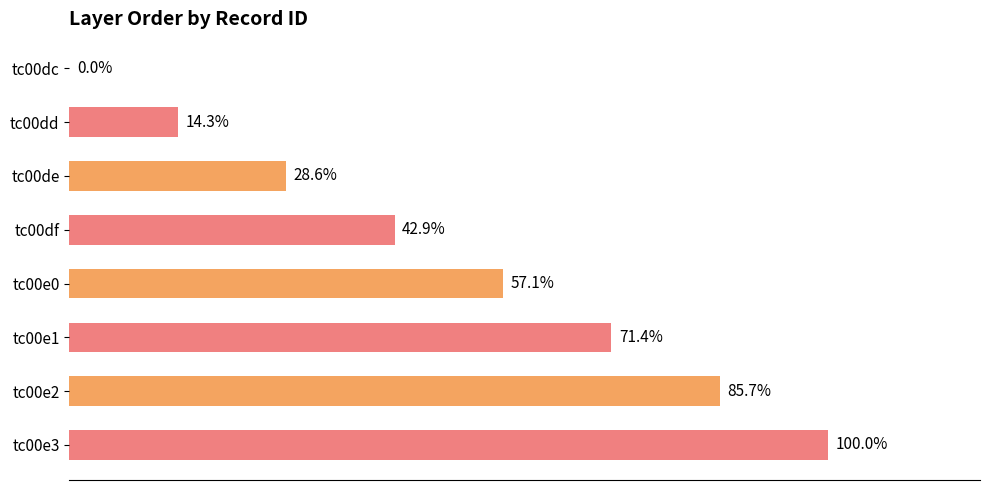

Between tc00dd and tc00df, which is larger?

tc00df